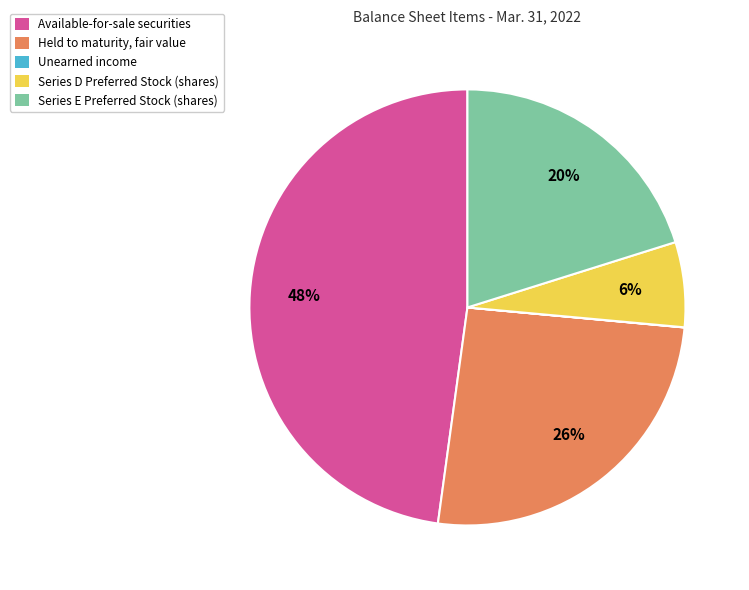

Is there a majority slice in this chart?

No